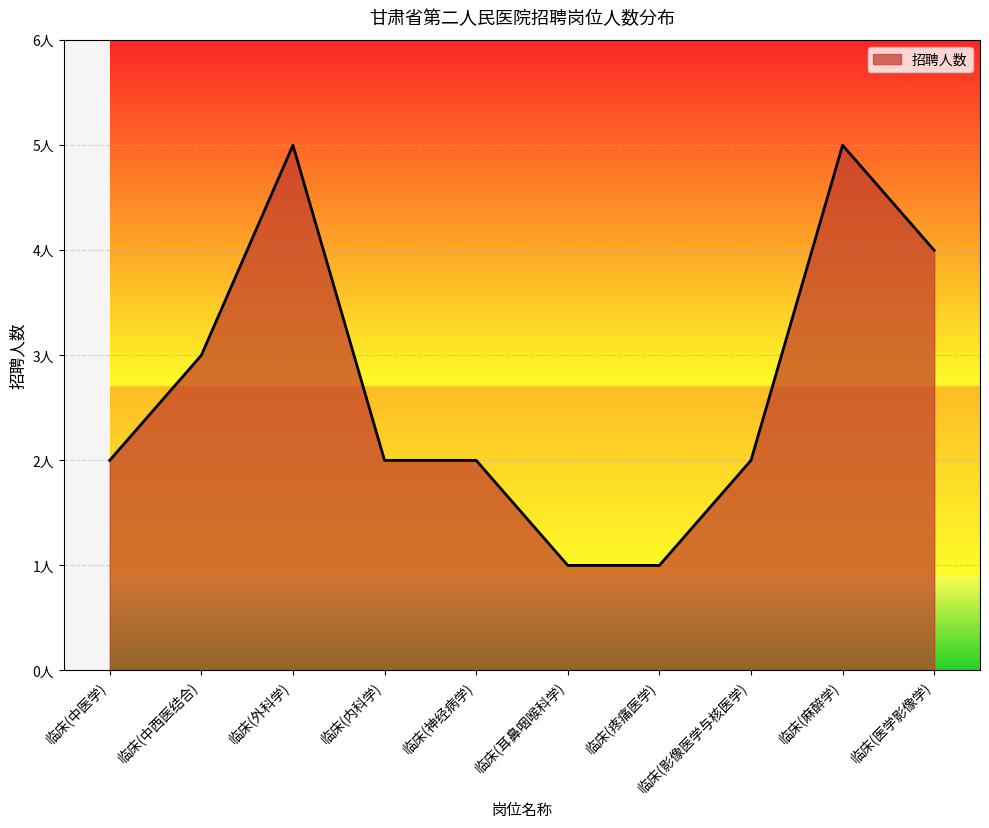

Reading right to left, transcribe all the data shown in this chart.

4	5	2	1	1	2	2	5	3	2